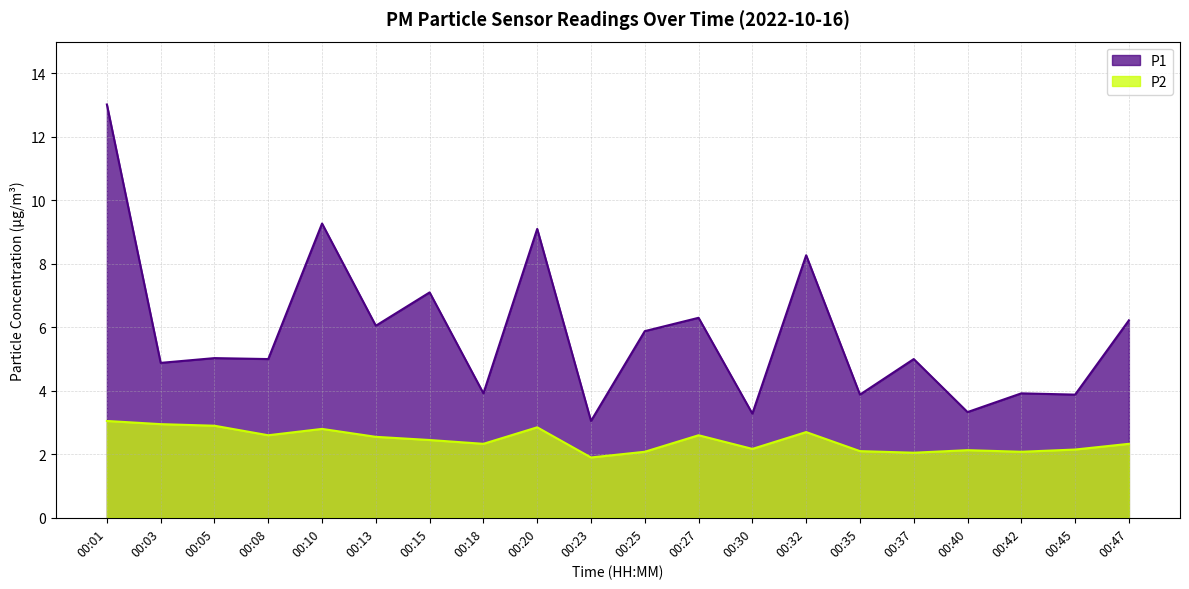

How many interior local valleys does the P1 series have?

9